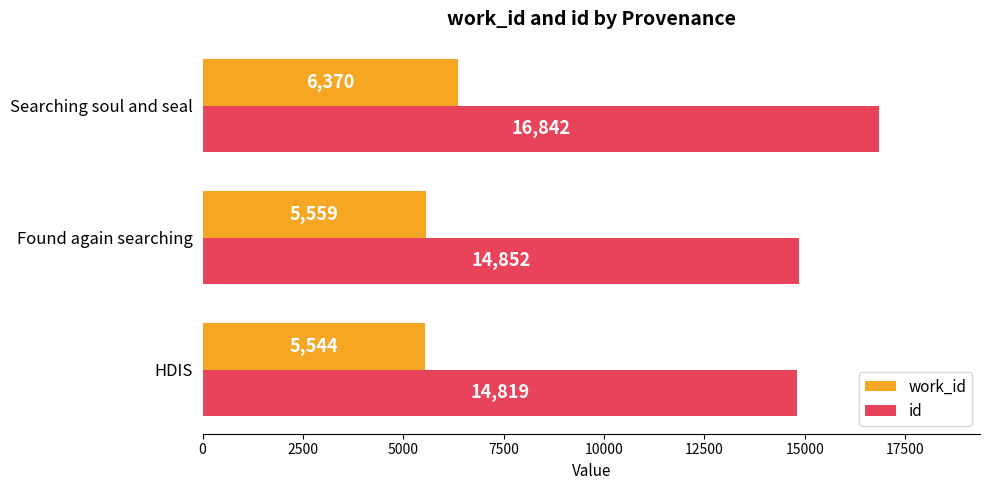

At which category is the sum across all series the highest?

Searching soul and seal